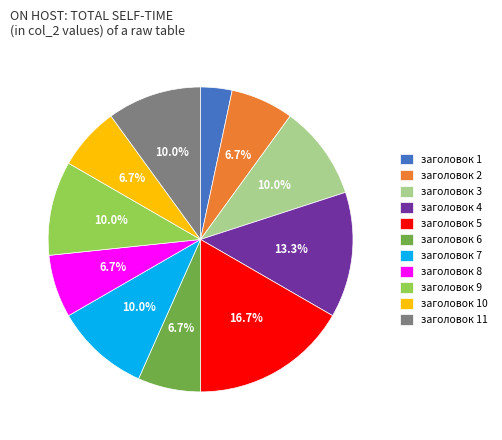

How many segments does this pie chart have?

11